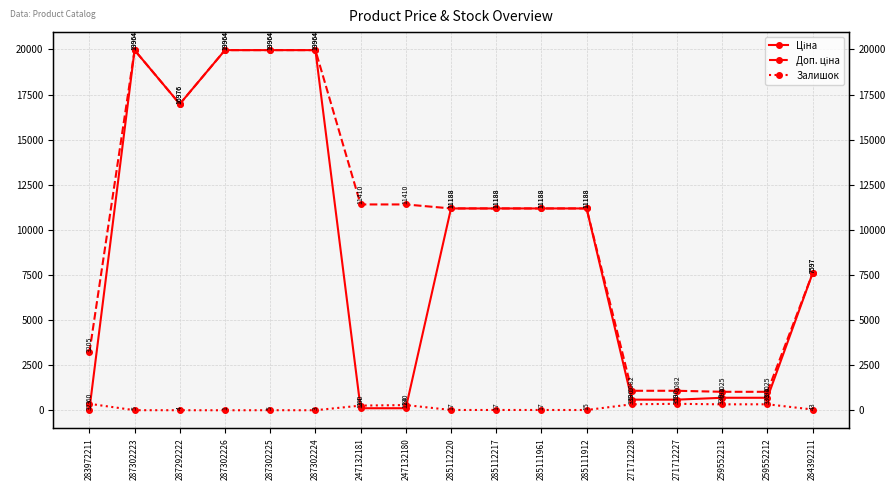

What is the sum of the Доп. ціна values at 271712227 and 285112220?

12269.8